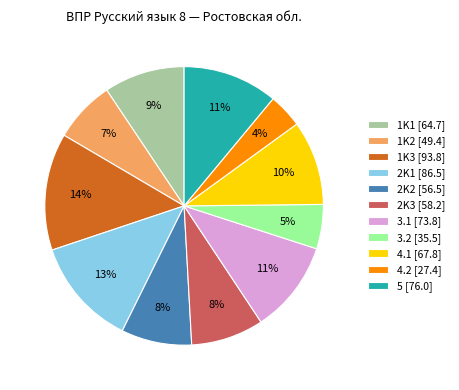

Which category has the smallest portion of the pie?

4.2